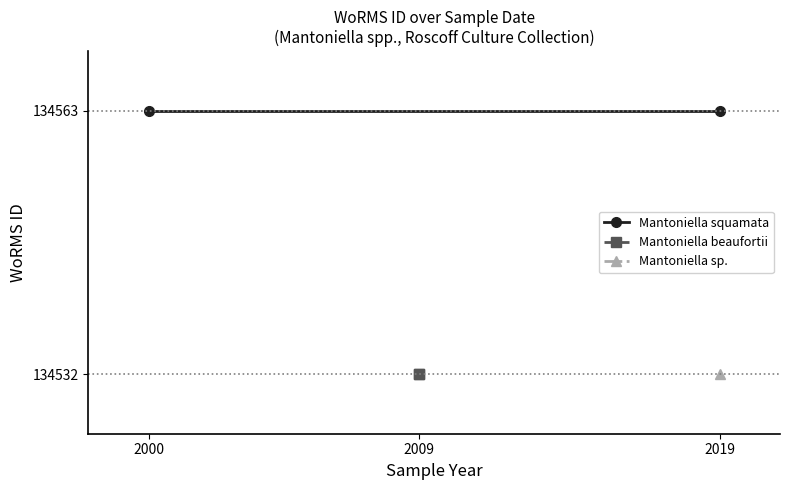

What is the greatest value displayed?

134563